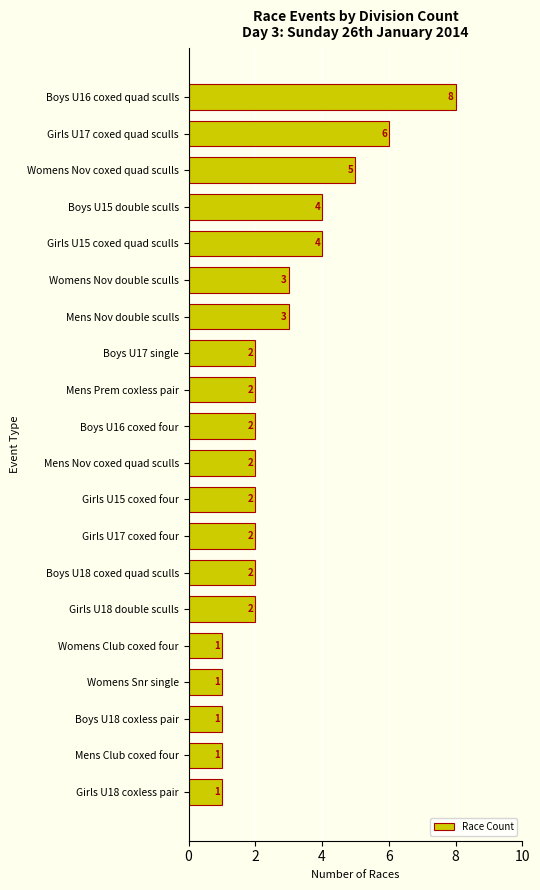

How many bars are there in total?

20